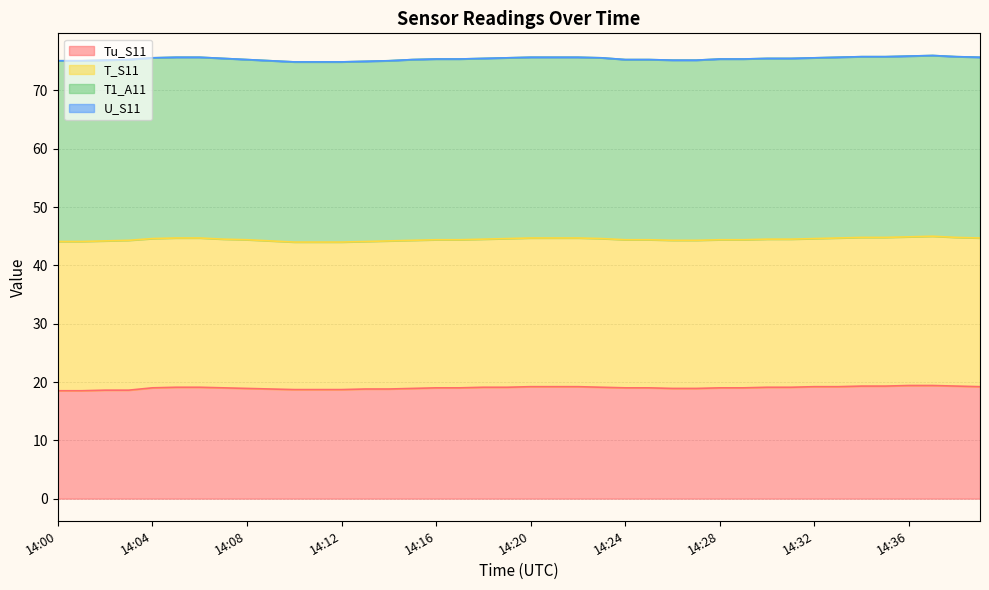

Where is Tu_S11 nearest to the value 18?

14:00